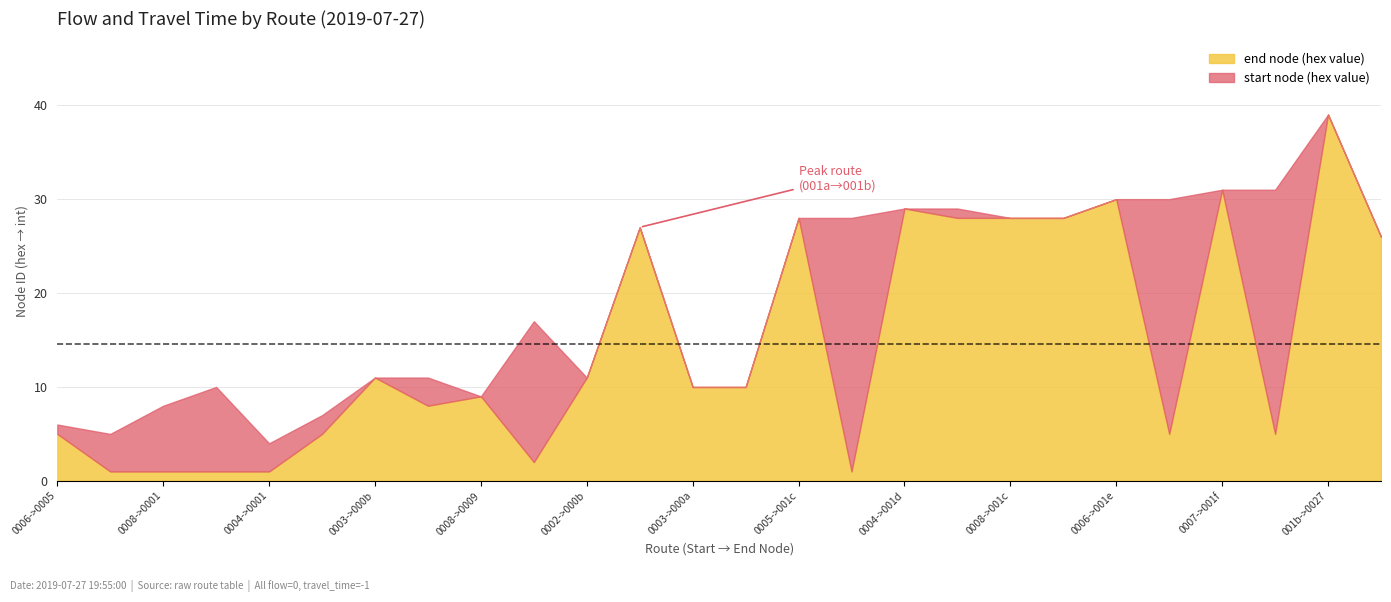

What is the difference between the maximum and minimum values in the end node (hex value) series?

38